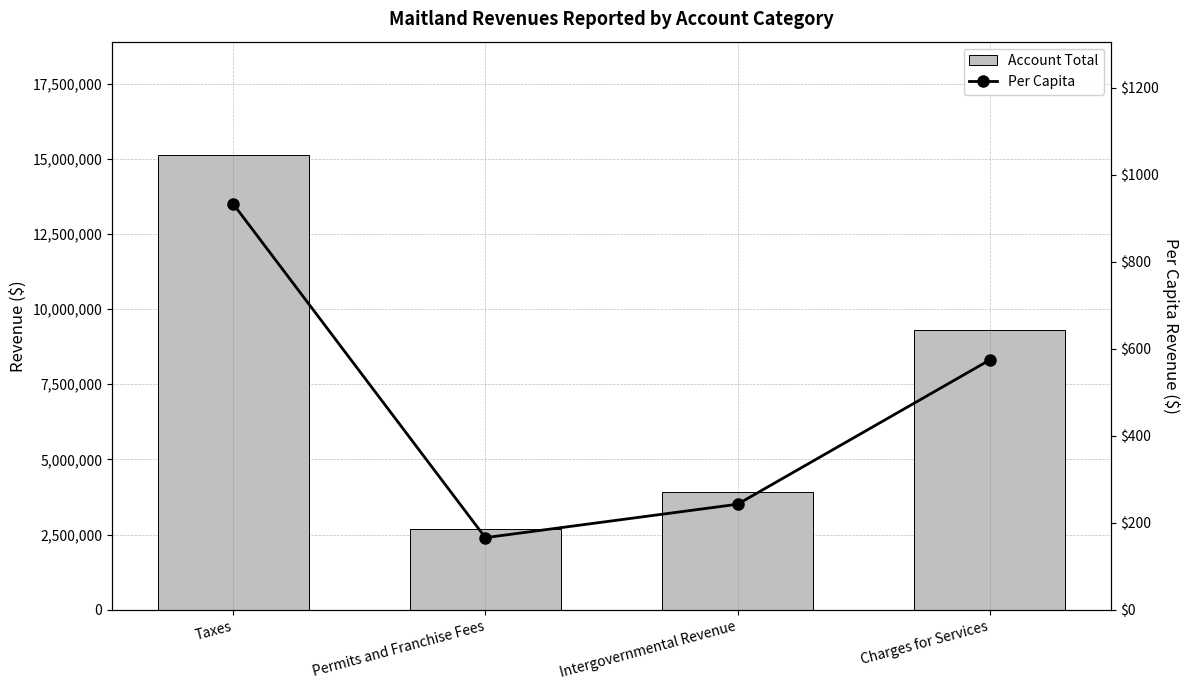

What is the sum of the Per Capita values at Permits and Franchise Fees and Taxes?

1098.4